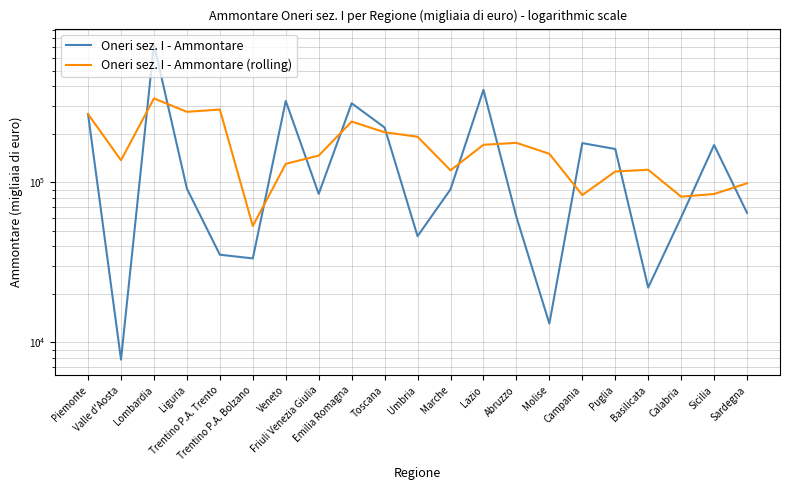

True or false: Oneri sez. I - Ammontare and Oneri sez. I - Ammontare (rolling) cross at least once.

True